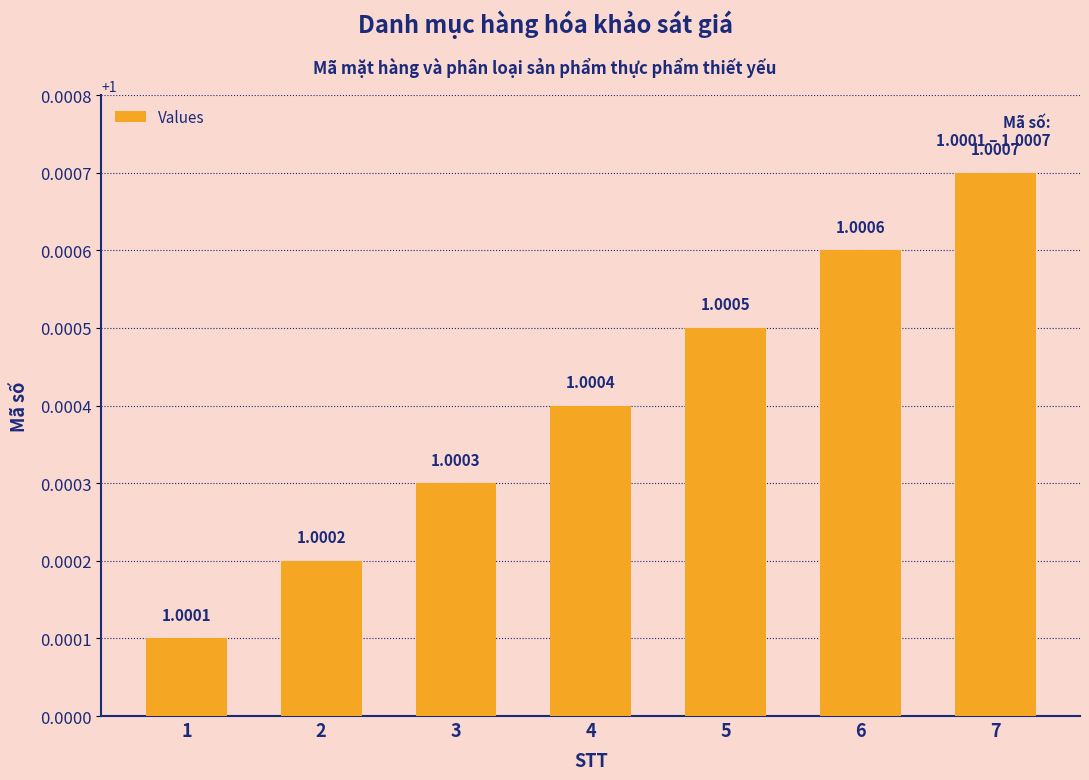

How many distinct data groups are displayed?

1